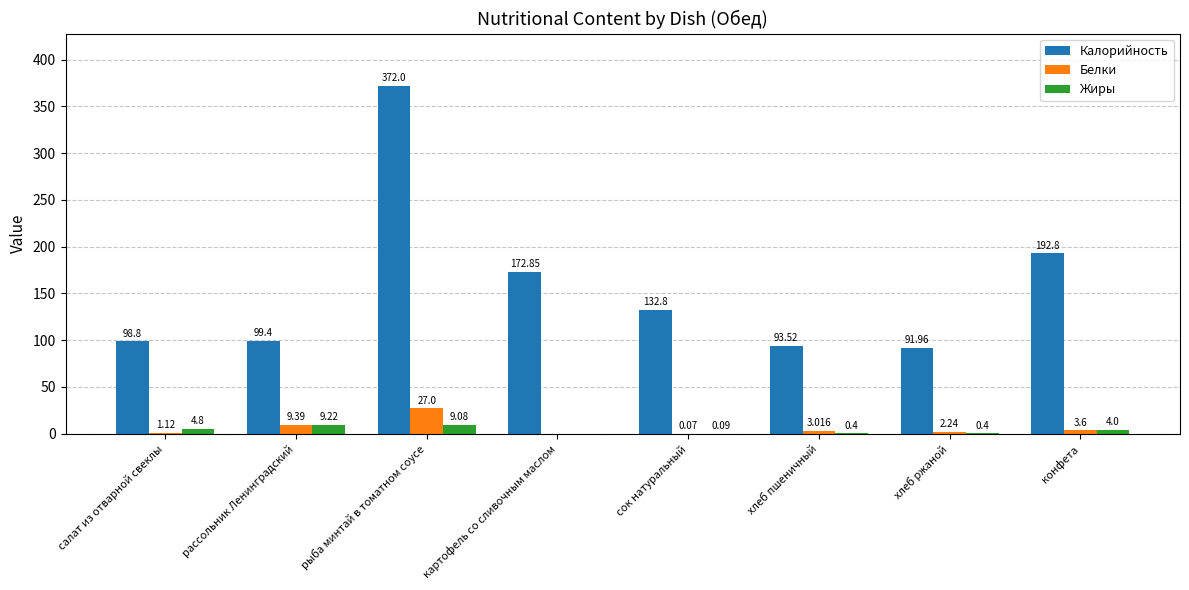

What is the difference between the Белки values at хлеб ржаной and конфета?

1.4